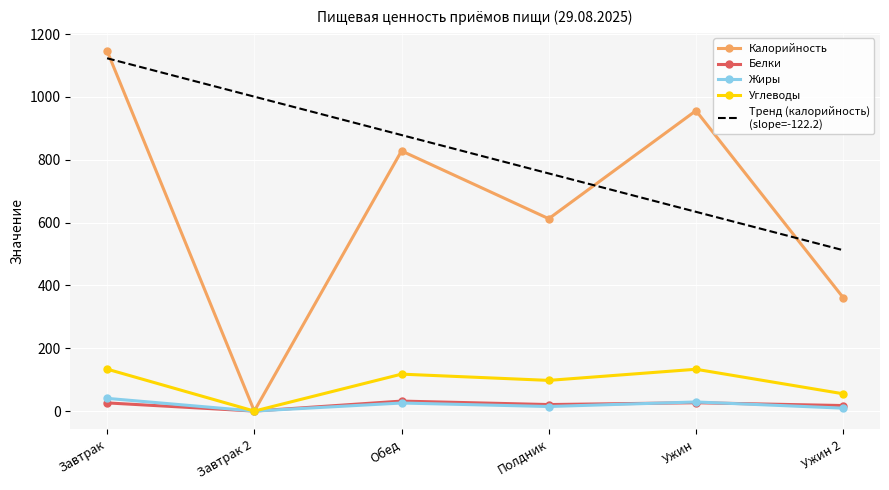

What is the spread (max minus min) of values at Завтрак 2?

1000.9